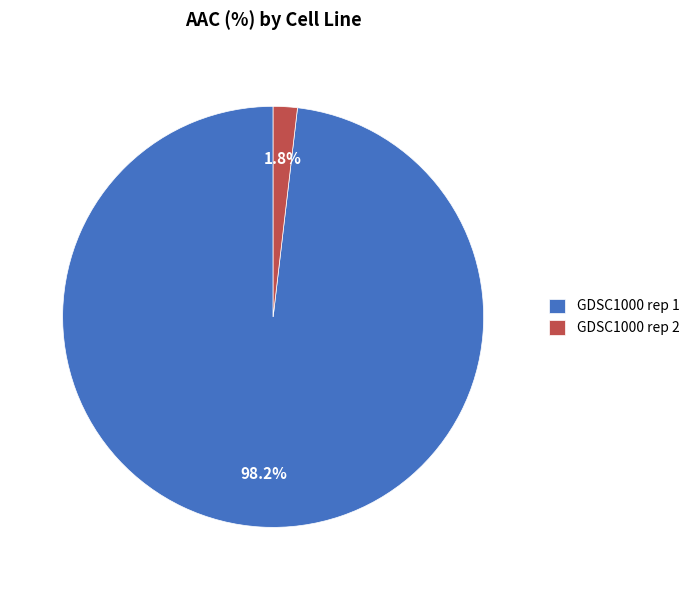

Count the number of slices in the pie.

2